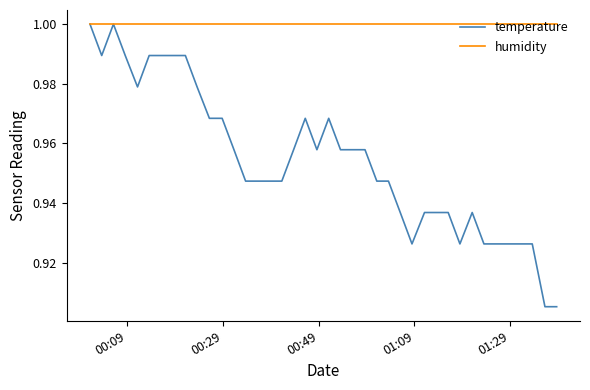

Which series has the largest total across all categories?

humidity